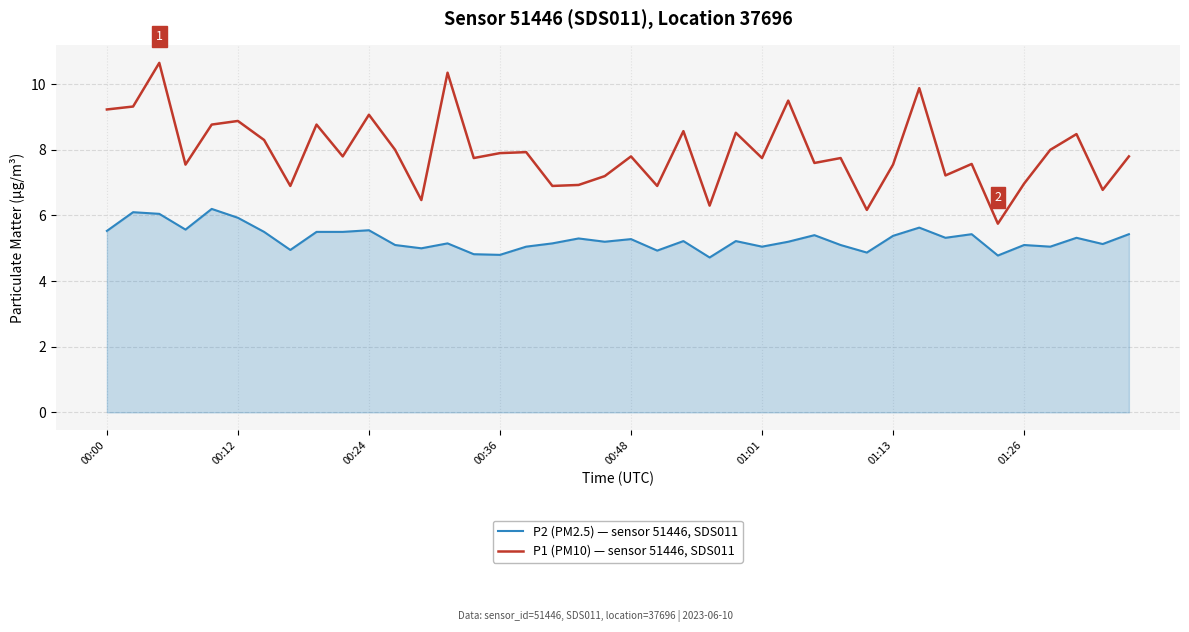

What is the greatest value displayed?

10.7